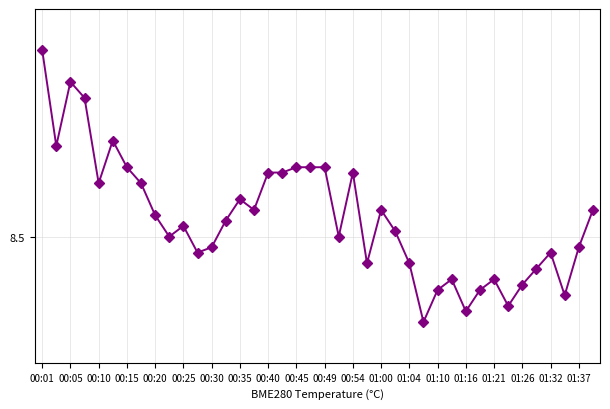

Is this an area chart (filled region under the line)?

No